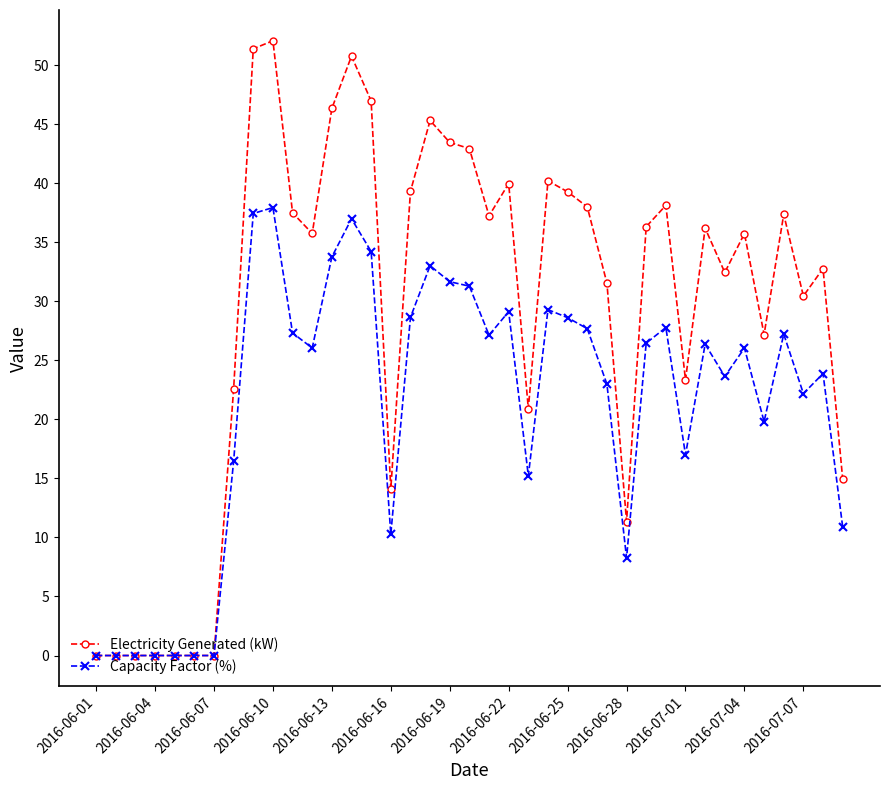

Which series has the largest range (max minus min)?

Electricity Generated (kW)